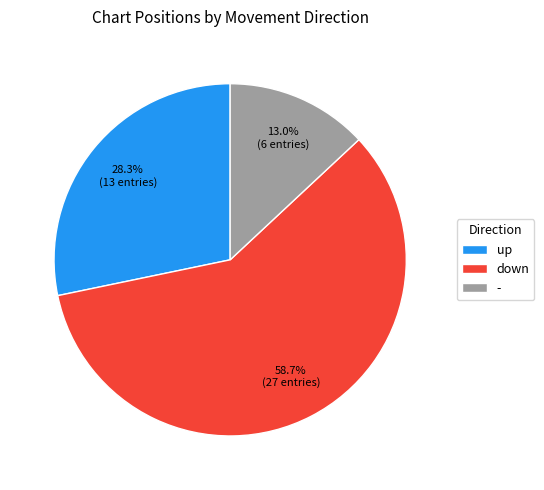

Rank the categories by value from lowest to highest.

-, up, down